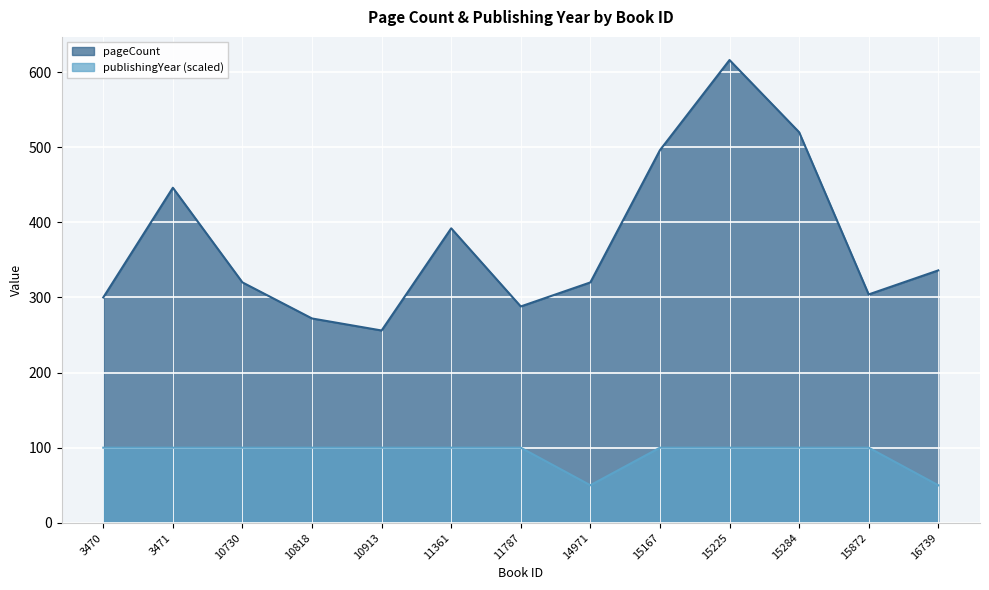

Is the value of publishingYear at 15225 greater than the value of pageCount at 14971?

No